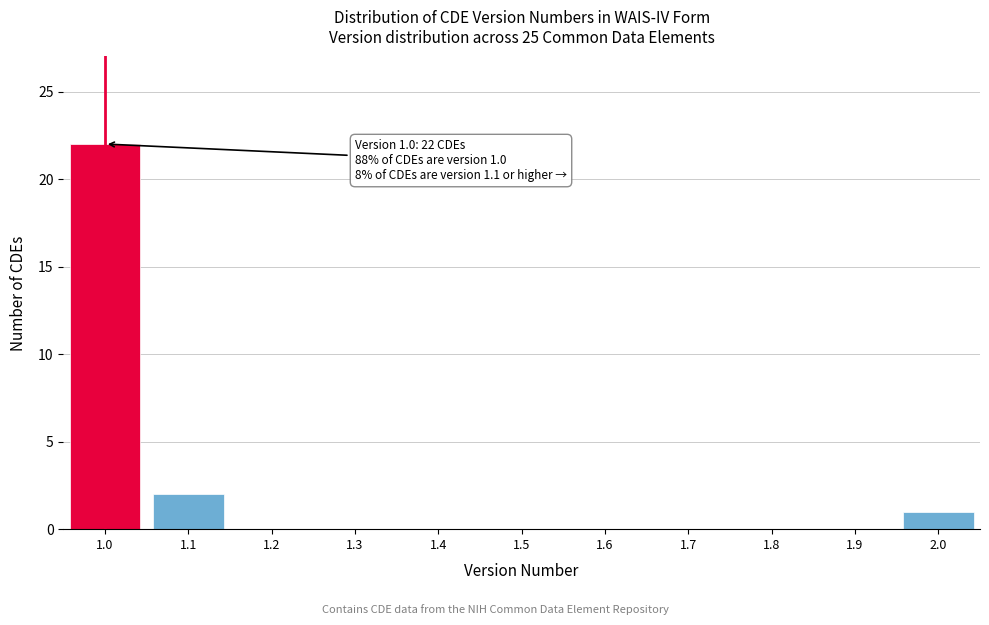

Over which range of the x-axis is the bar tallest?

0.95 to 1.05